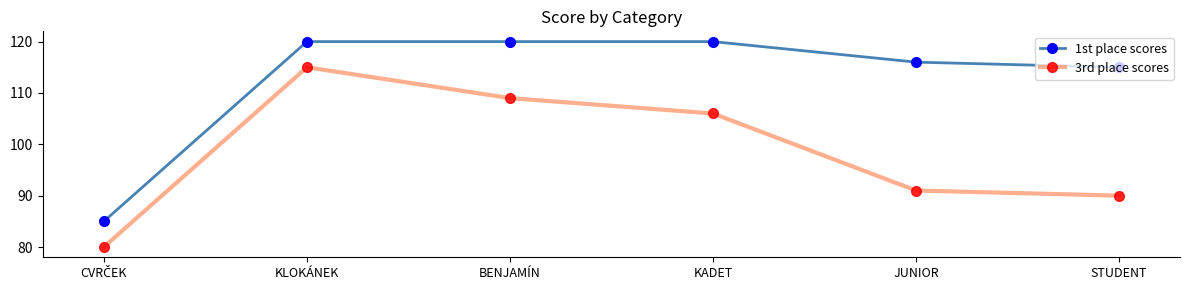

What is the maximum value shown in the chart?

120